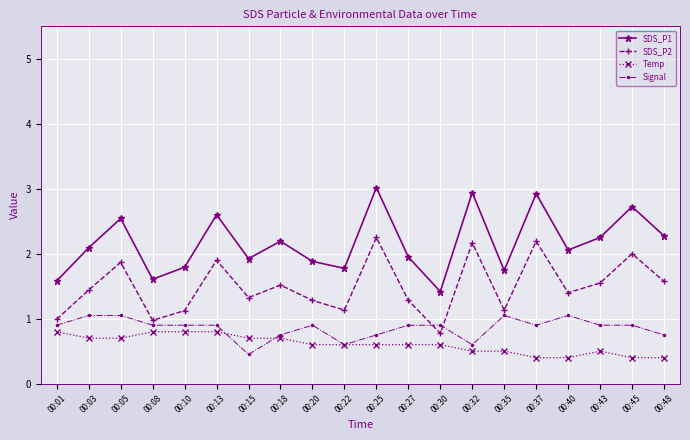

What is the sum of the SDS_P1 values at 00:45 and 00:22?

4.5